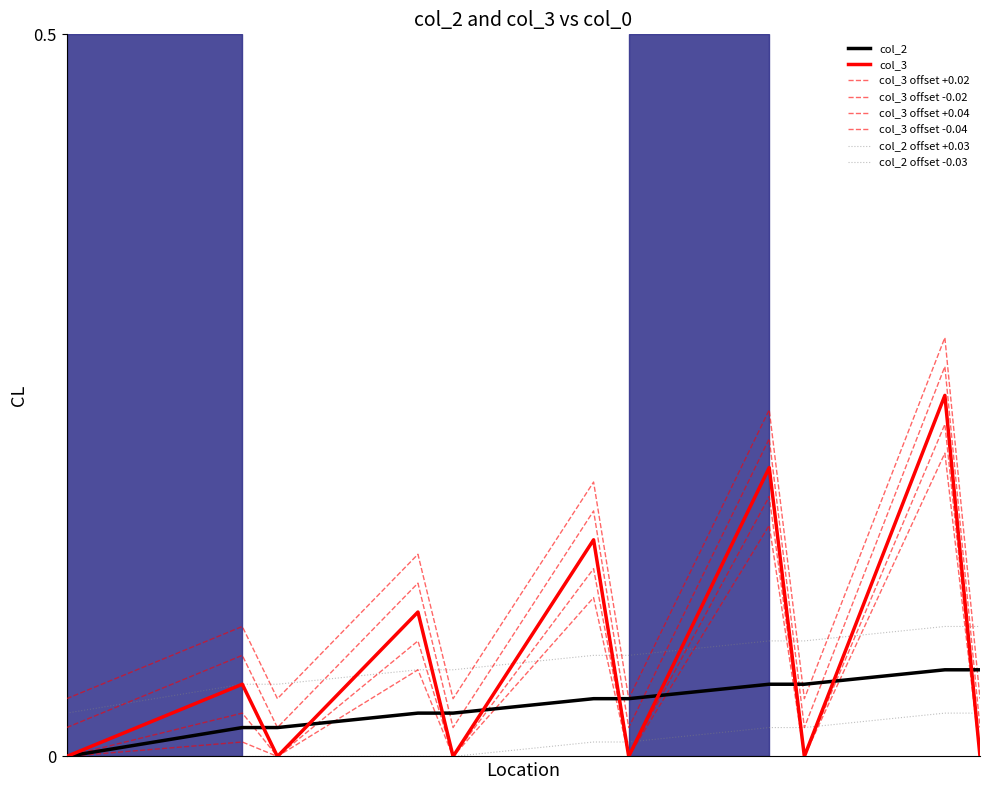

What is the value of the col_2 point at the 10th from the left?

0.1